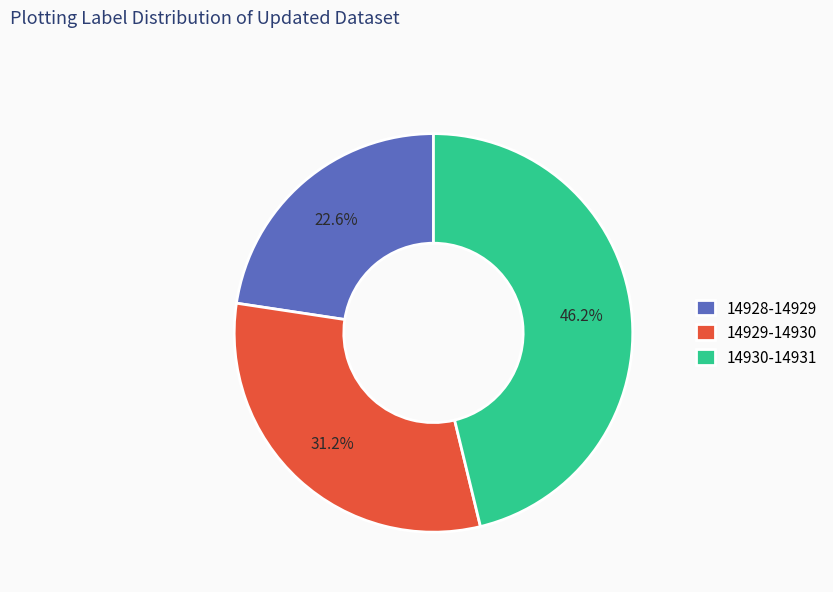

Is 14930-14931 the majority of the pie?

No